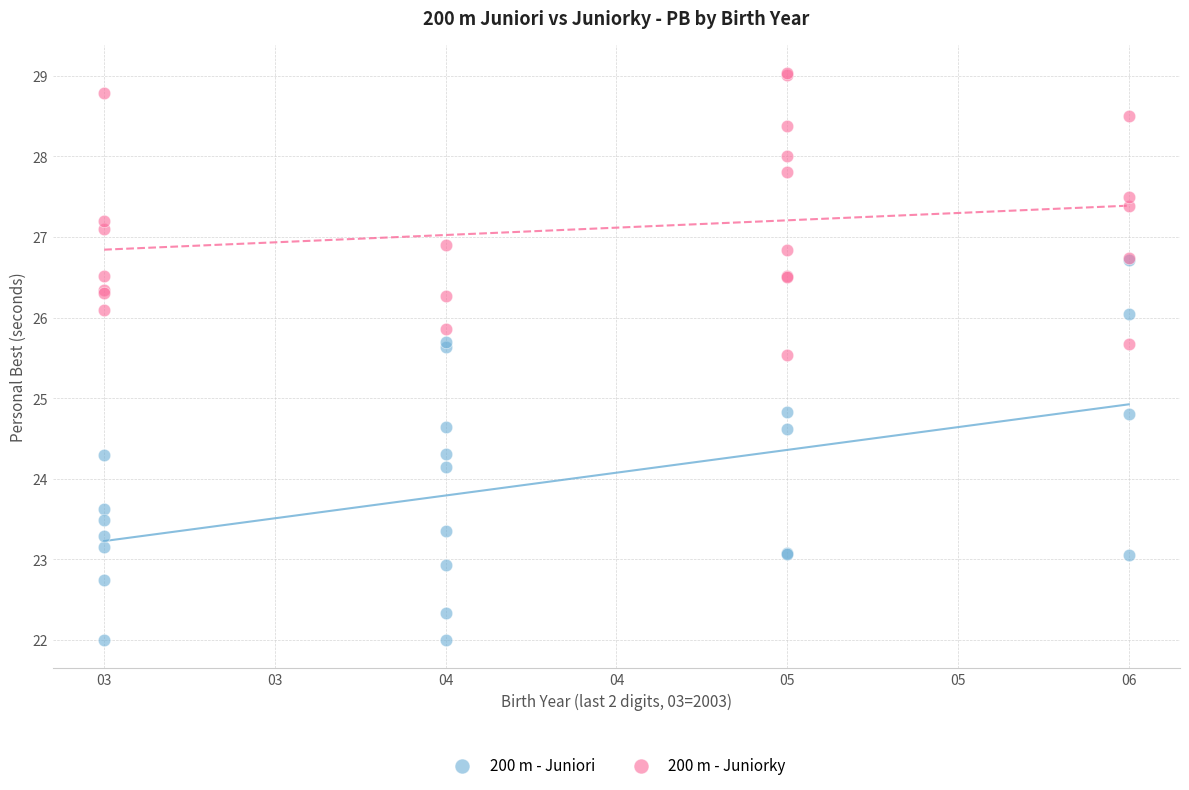

Which series reaches the minimum Y coordinate?

200 m - Juniori